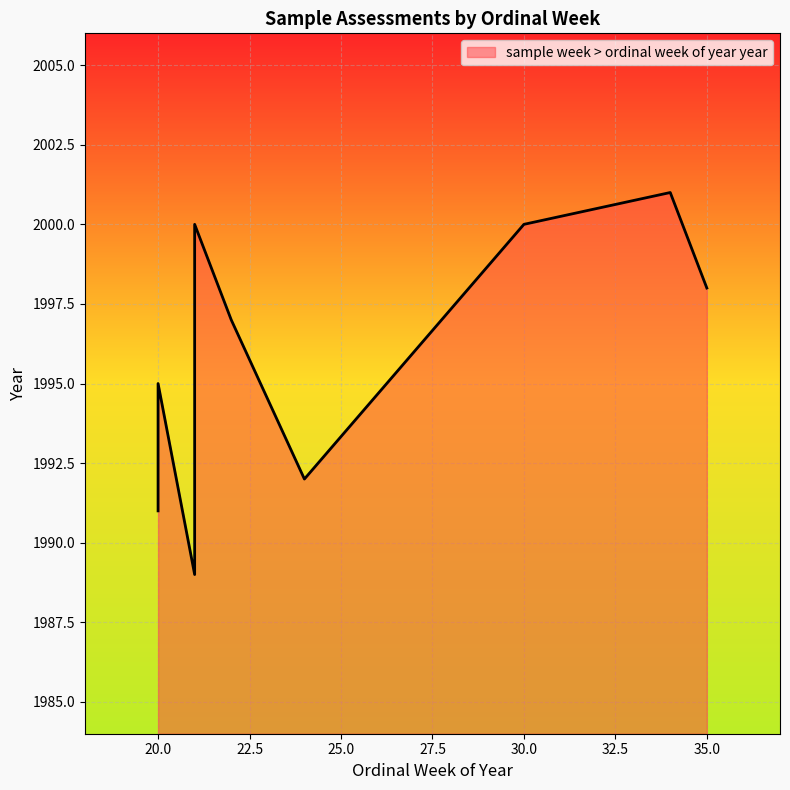

The value at 35 is 3196. True or false?

False